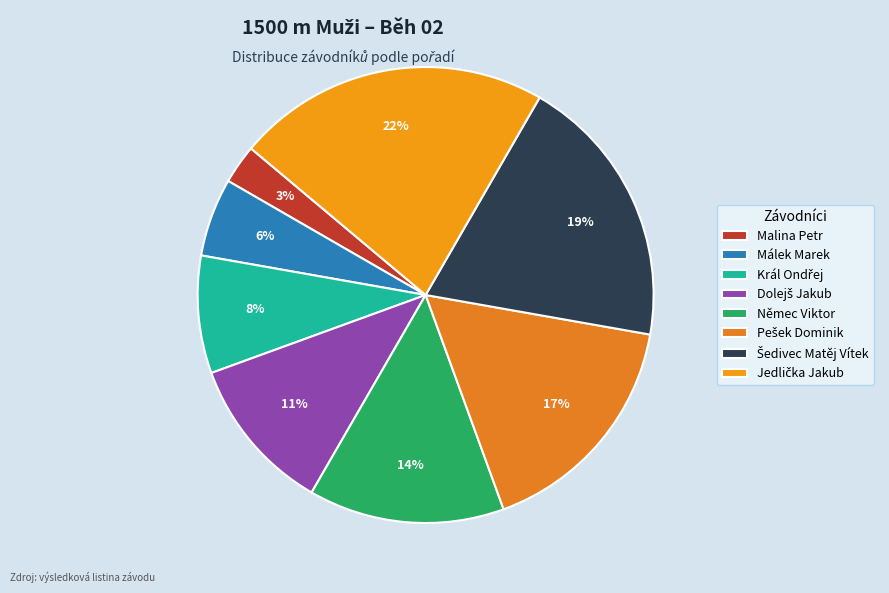

The Pešek Dominik slice represents 10% of the pie. True or false?

False